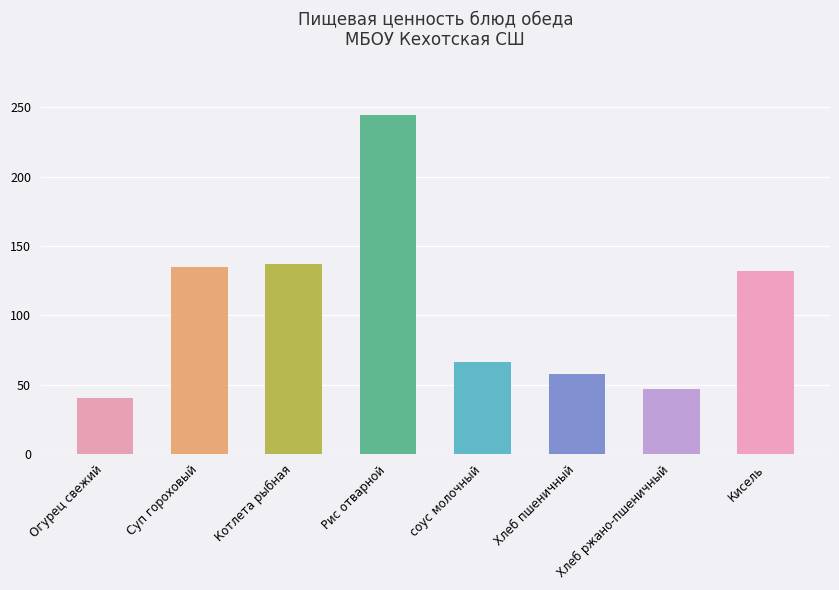

Does the chart contain stacked bars?

No